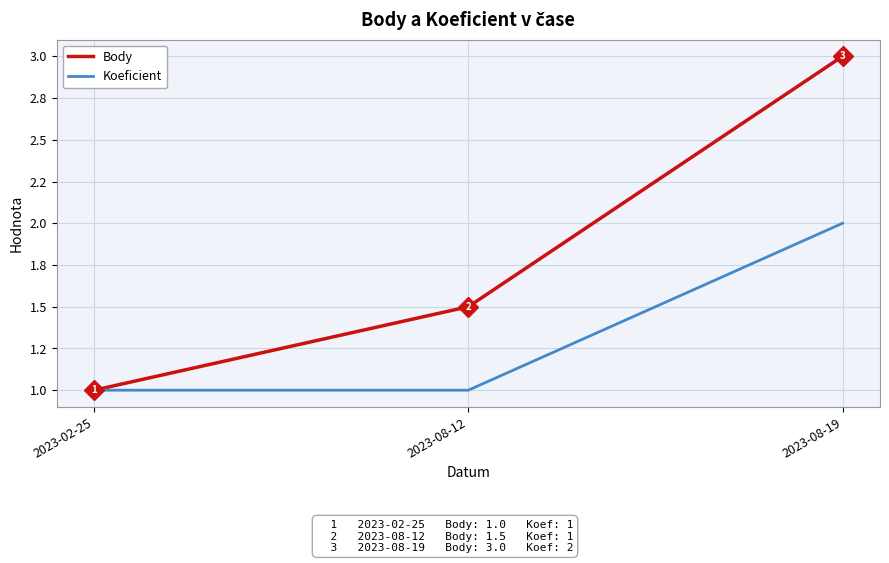

What is the label of the 3rd point from the right?

2023-02-25